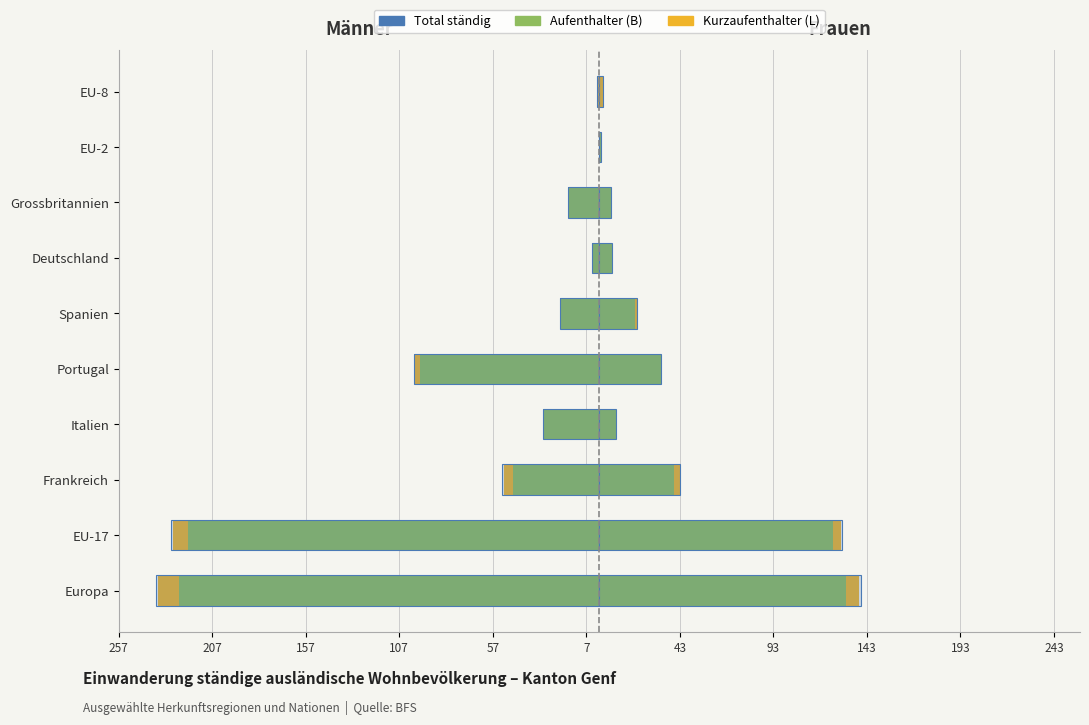

How many bars are there in total?

30